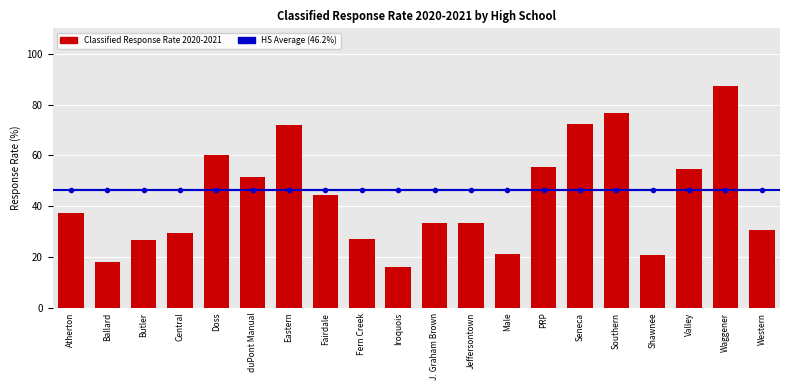

What is the difference between the maximum and second lowest values?

69.6